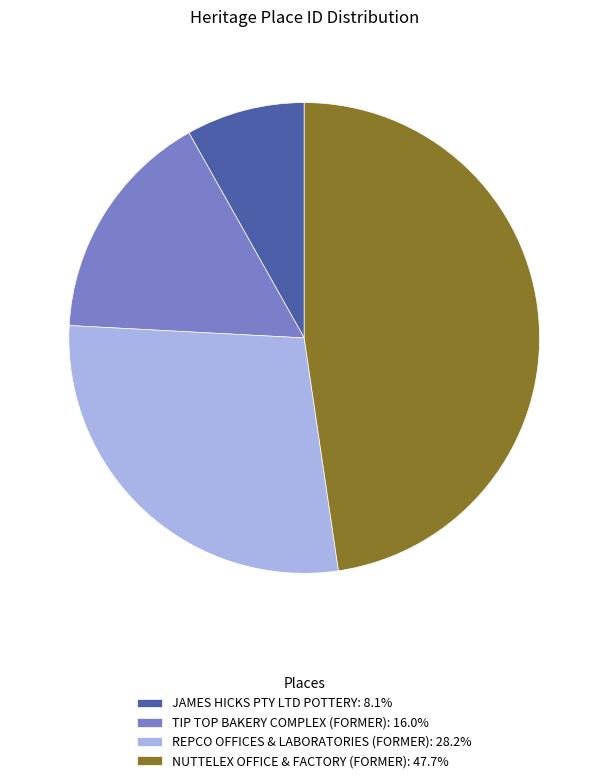

What is the ratio of the value at REPCO OFFICES & LABORATORIES (FORMER): 28.2% to the value at JAMES HICKS PTY LTD POTTERY: 8.1%?

3.5